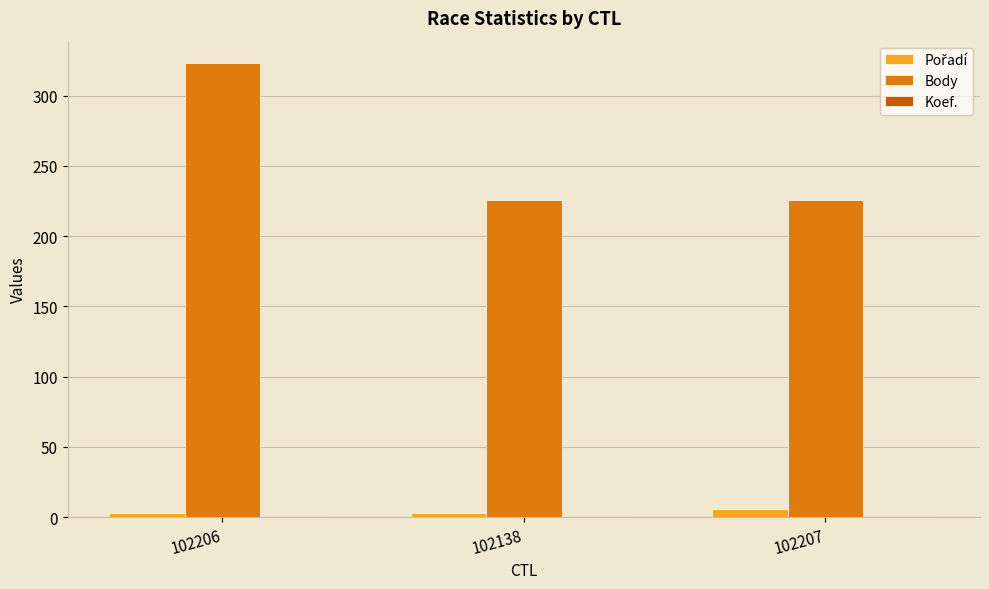

What is the sum of all Body values?

775